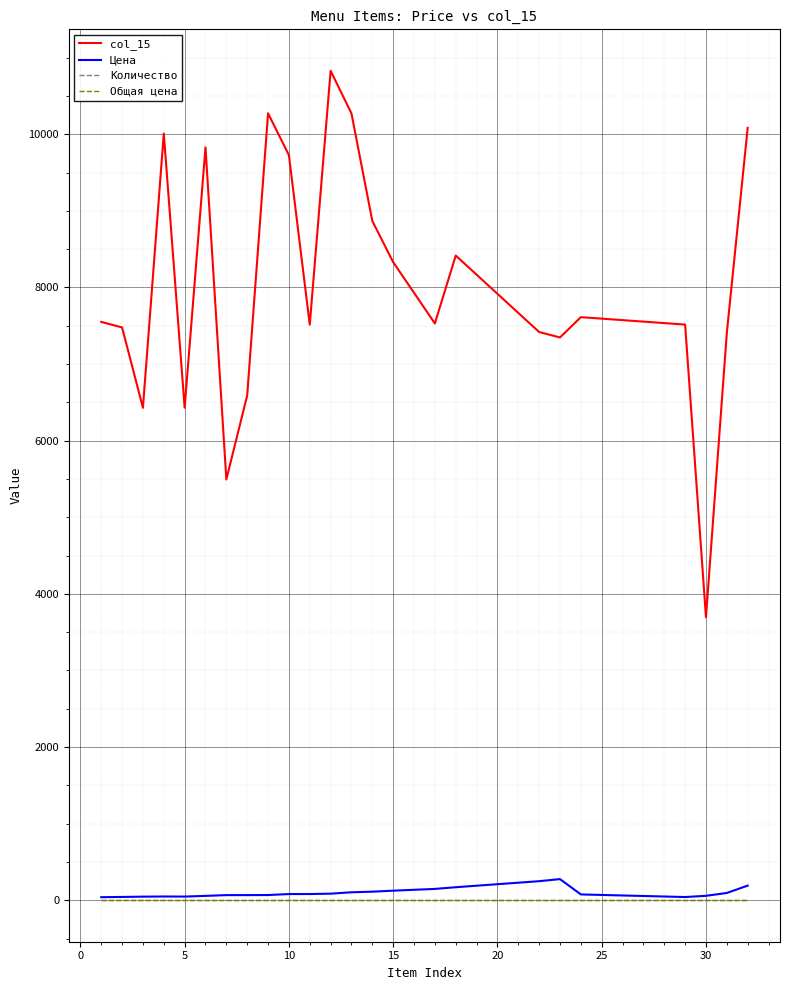

Is this an area chart (filled region under the line)?

No